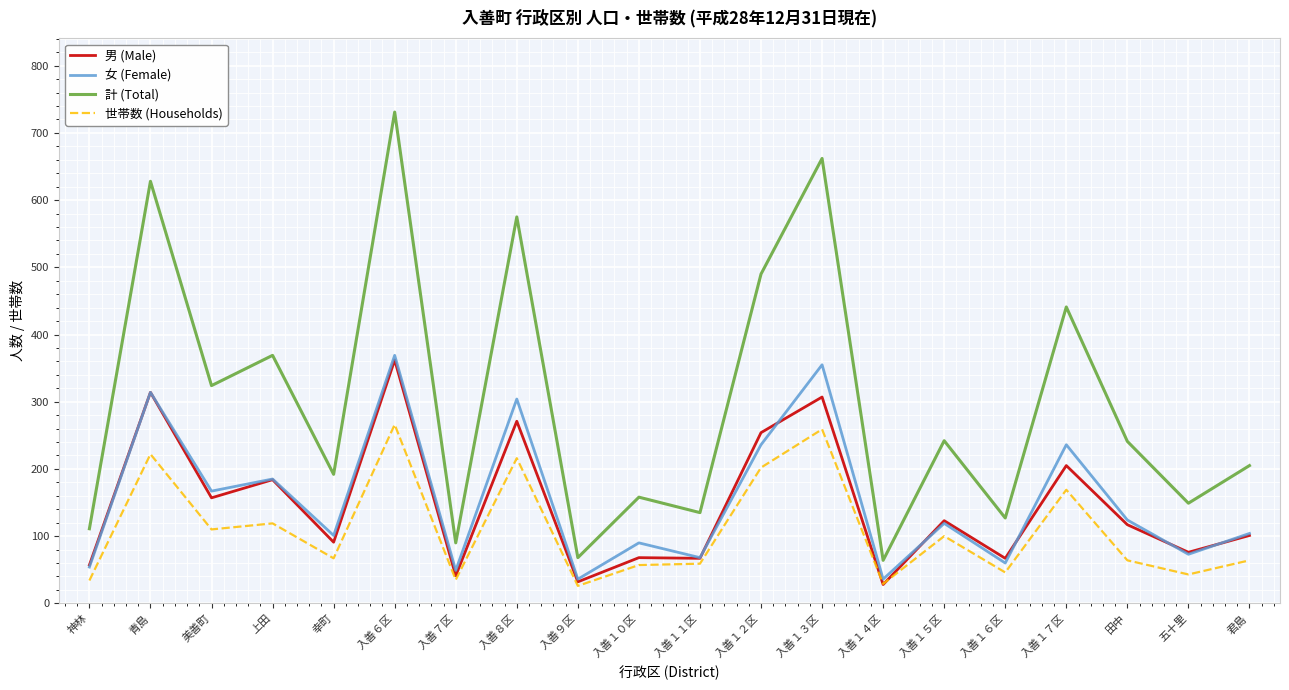

What is the total value across all series at 入善１２区?

1182